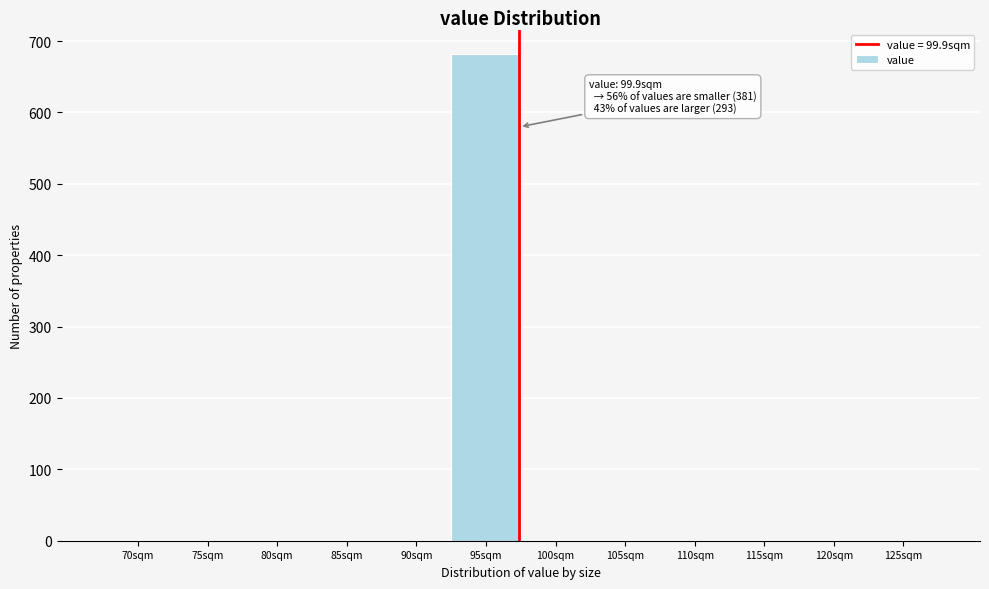

Reading right to left, what are all the values shown in this chart?

125sqm=0	120sqm=0	115sqm=0	110sqm=0	105sqm=0	100sqm=0	95sqm=682	90sqm=0	85sqm=0	80sqm=0	75sqm=0	70sqm=0